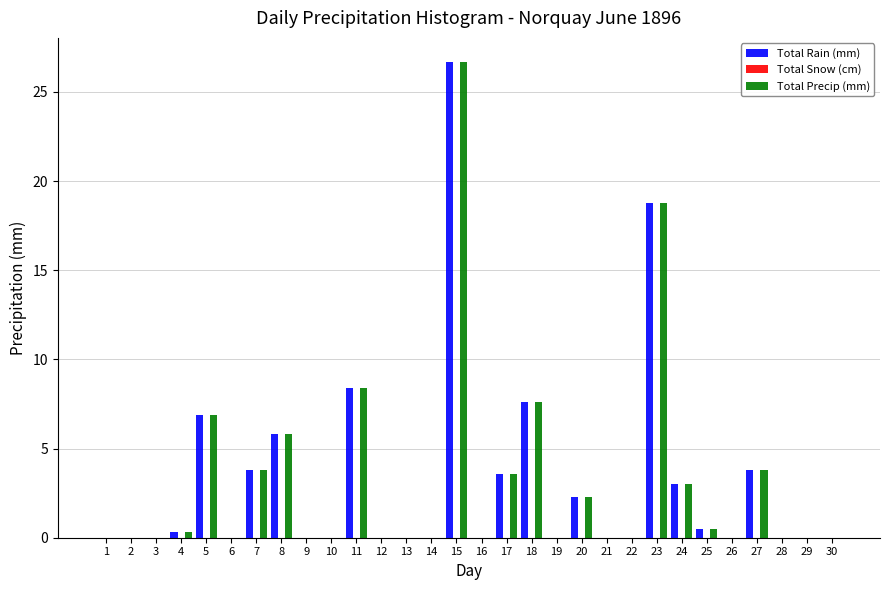

At which label is Total Precip (mm) closest to 13?

11